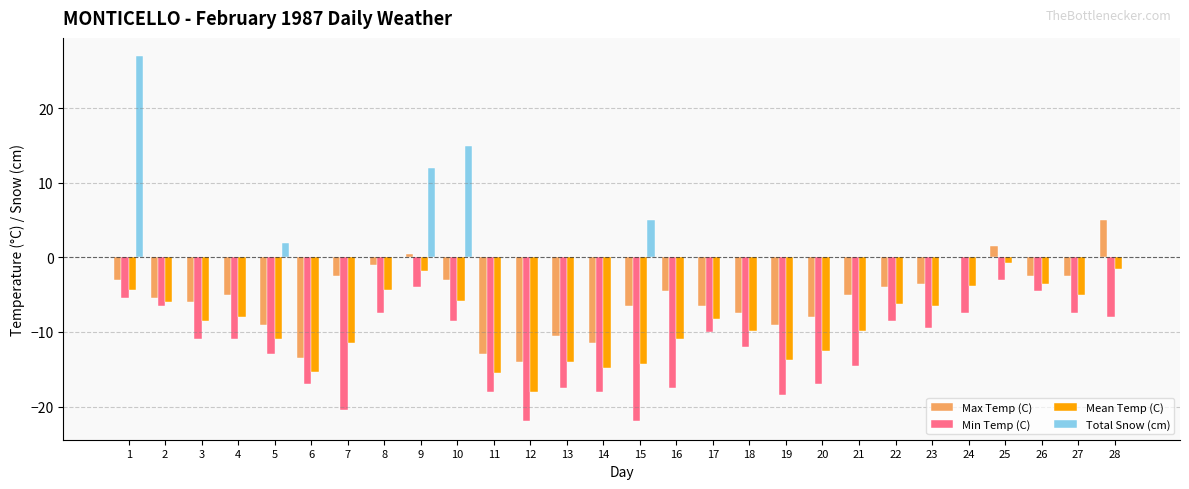

What is the maximum value shown in the chart?

27.0